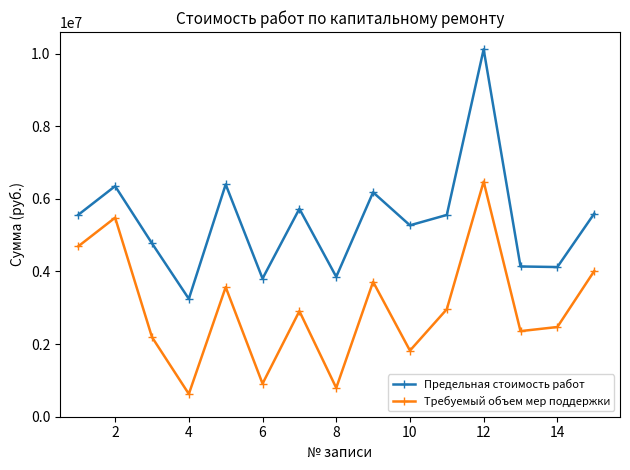

Rank the series by their average value, from highest to lowest.

Предельная стоимость работ, Требуемый объем мер поддержки